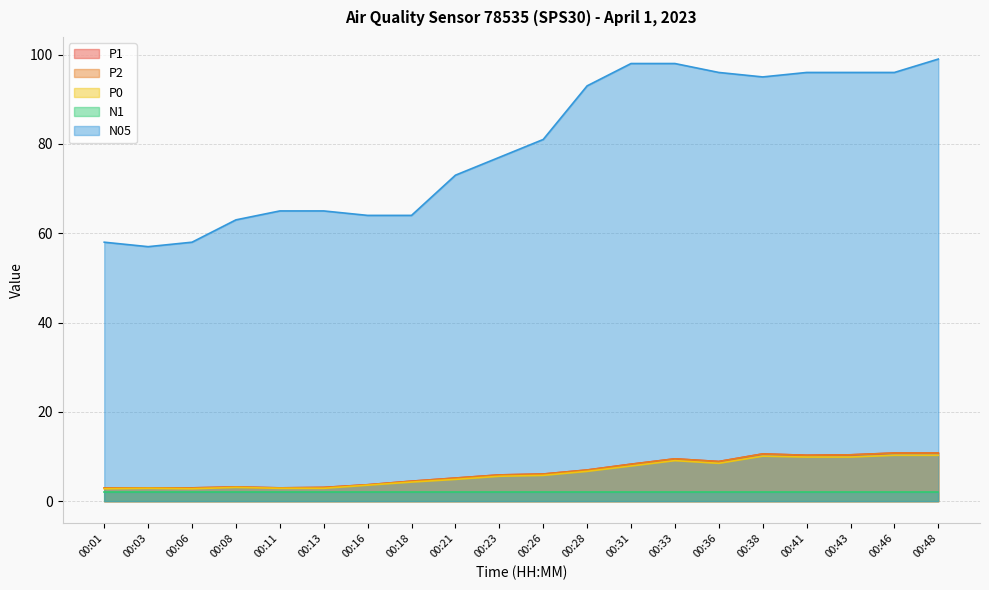

Between 00:08 and 00:38, which series saw the biggest shift?

N05